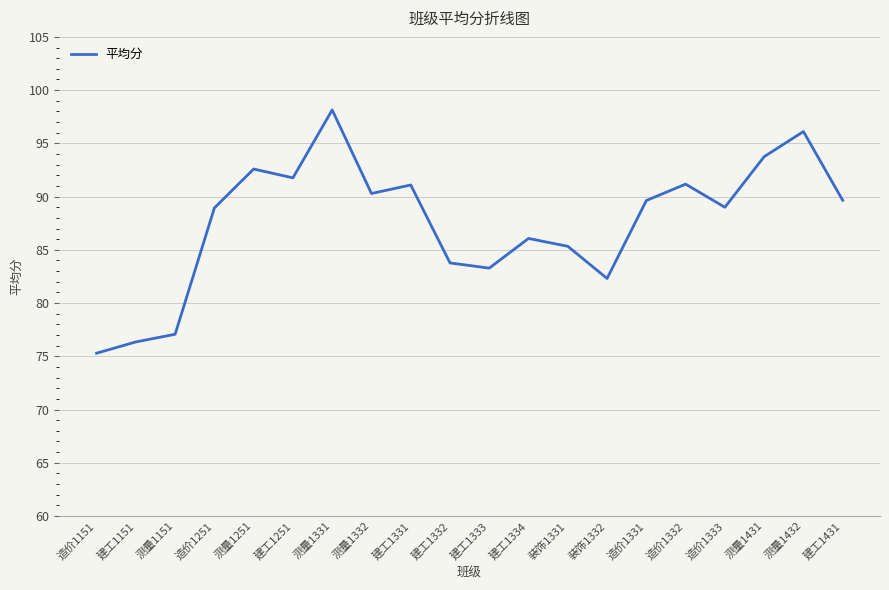

Does the chart have visible grid lines?

Yes